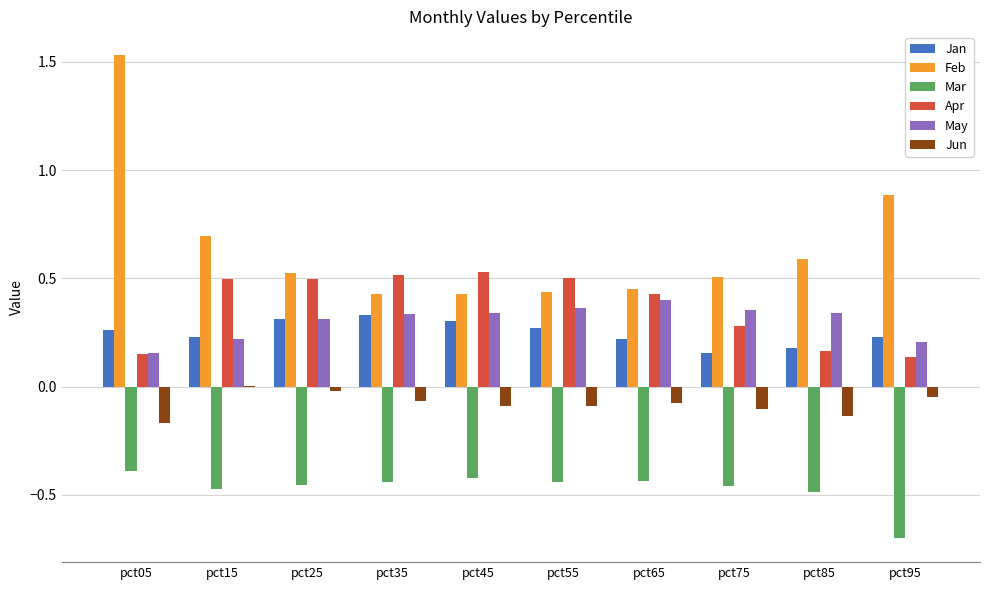

At which category does the chart reach its peak across all series?

pct05